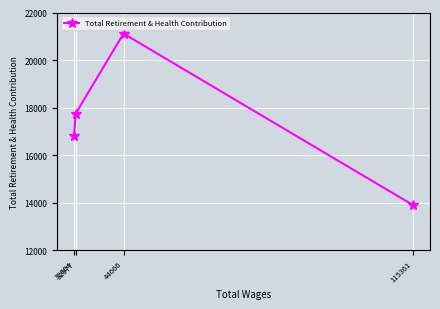

What is the maximum value shown in the chart?

21113